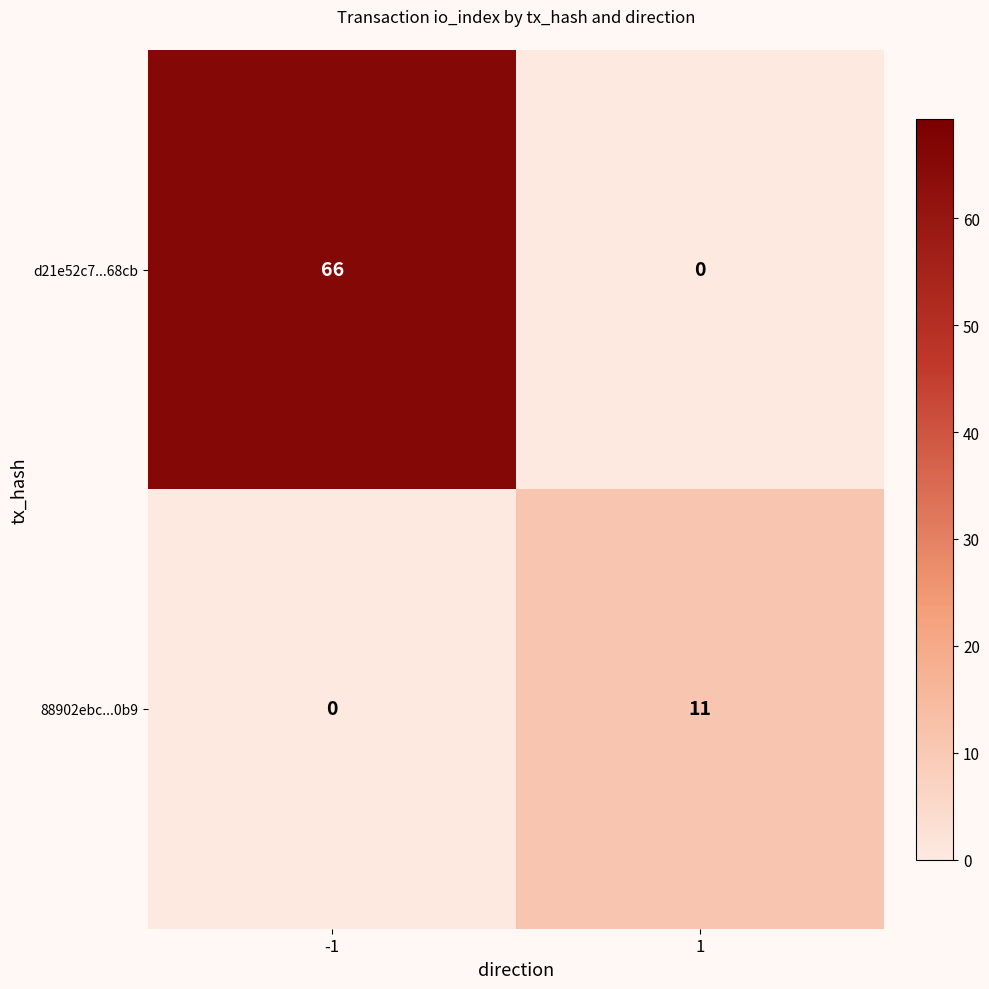

At which category does the chart reach its peak across all series?

-1